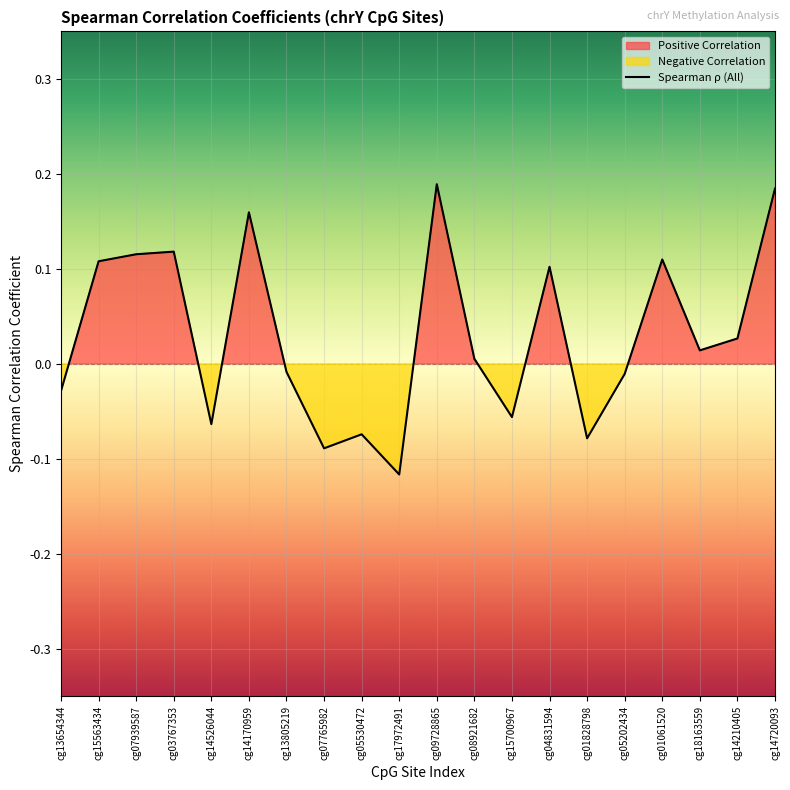

How many values are below zero?

9